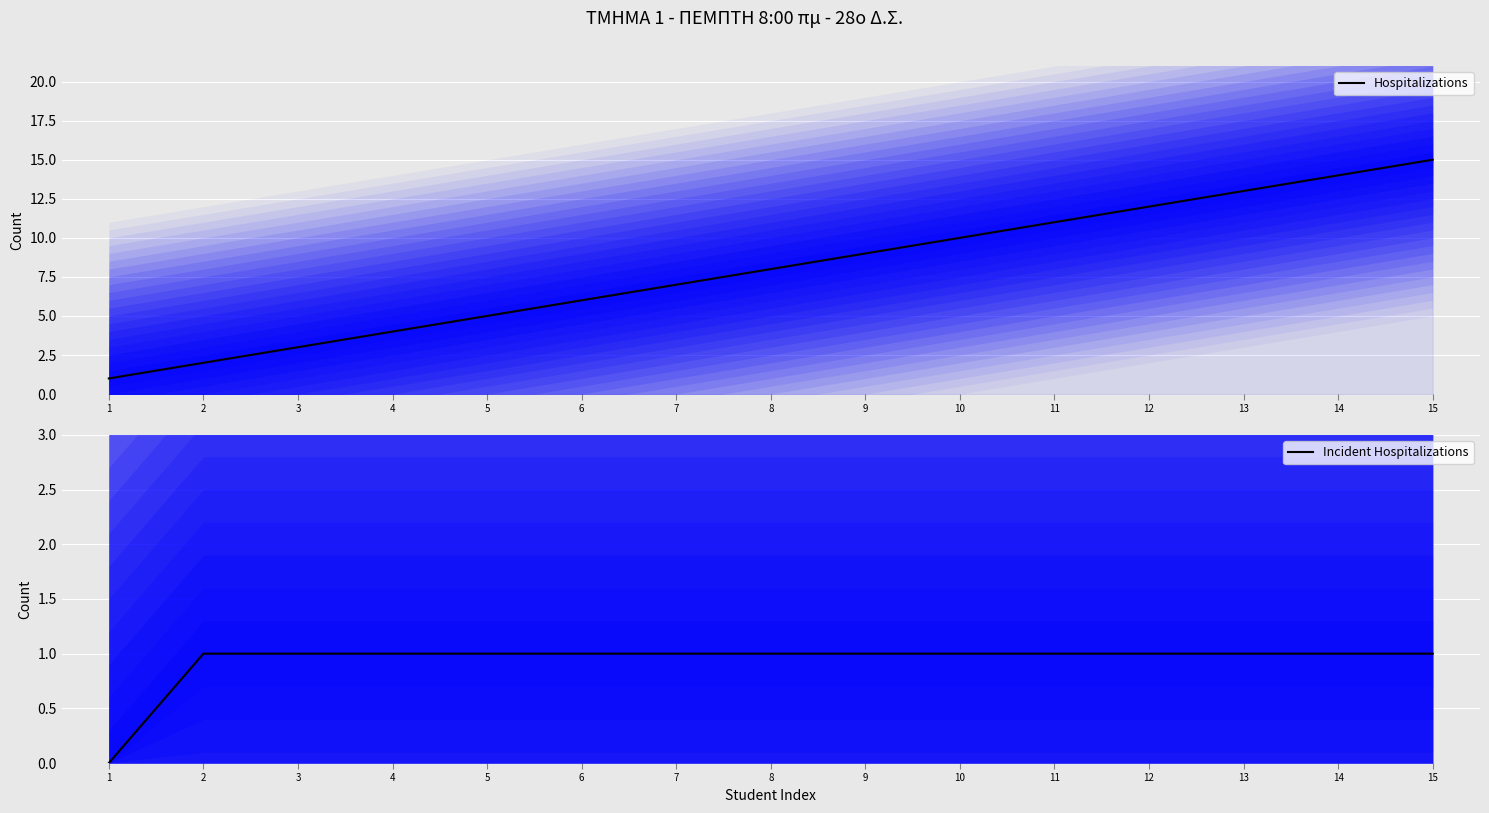

The value of Incident Hospitalizations at 1 is -1. True or false?

False